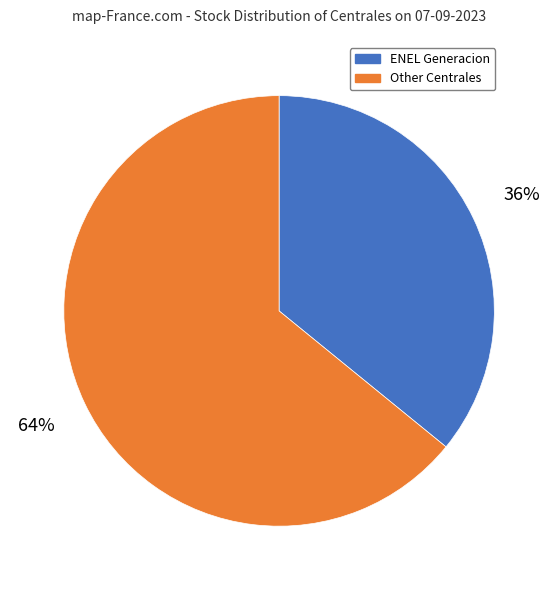

What percentage is the Other Centrales slice, to the nearest percent?

64%